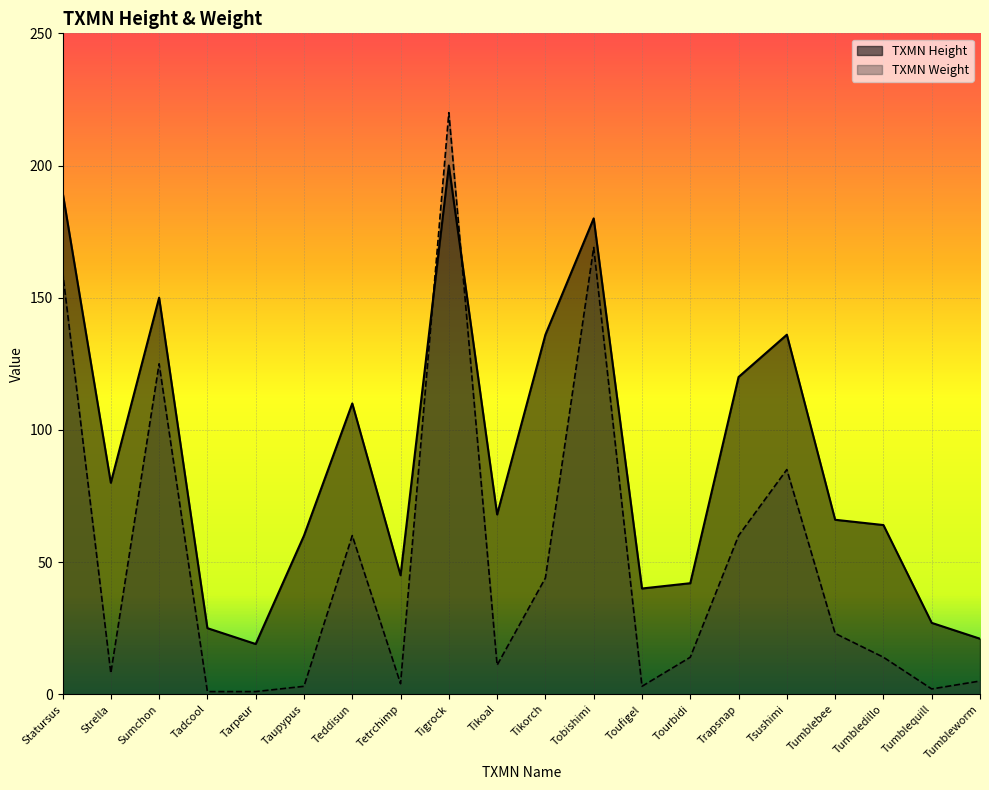

Between which two adjacent categories do TXMN Height and TXMN Weight first intersect?

Tetrchimp and Tigrock